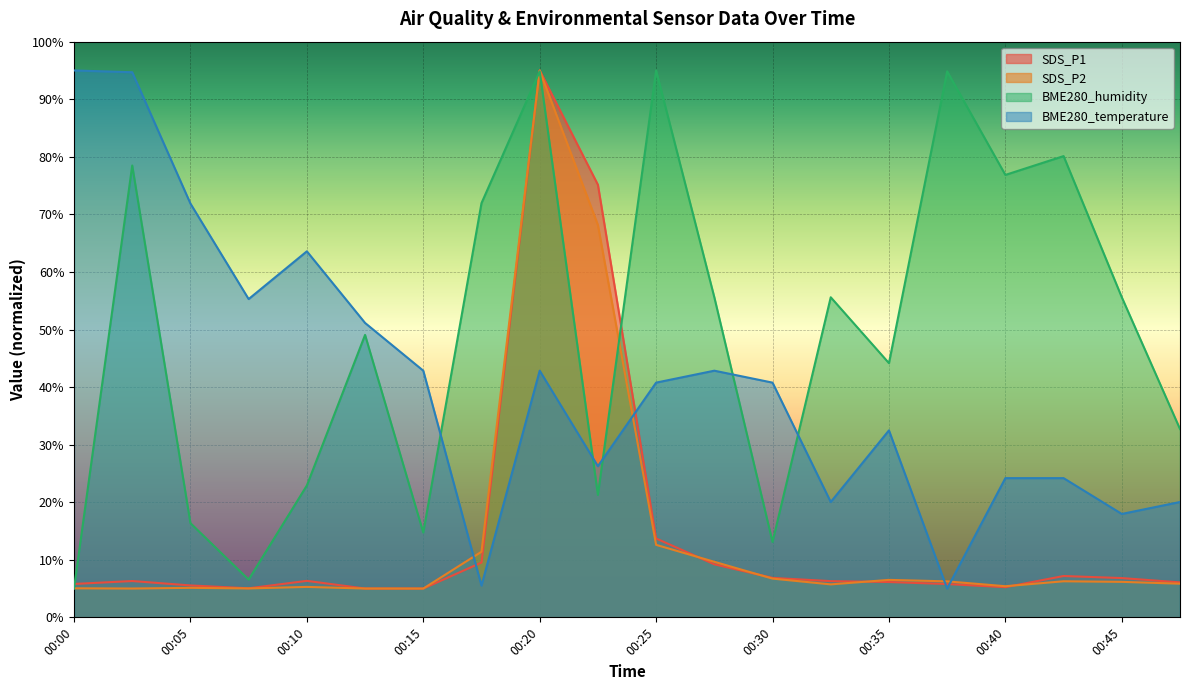

How many distinct data groups are displayed?

4